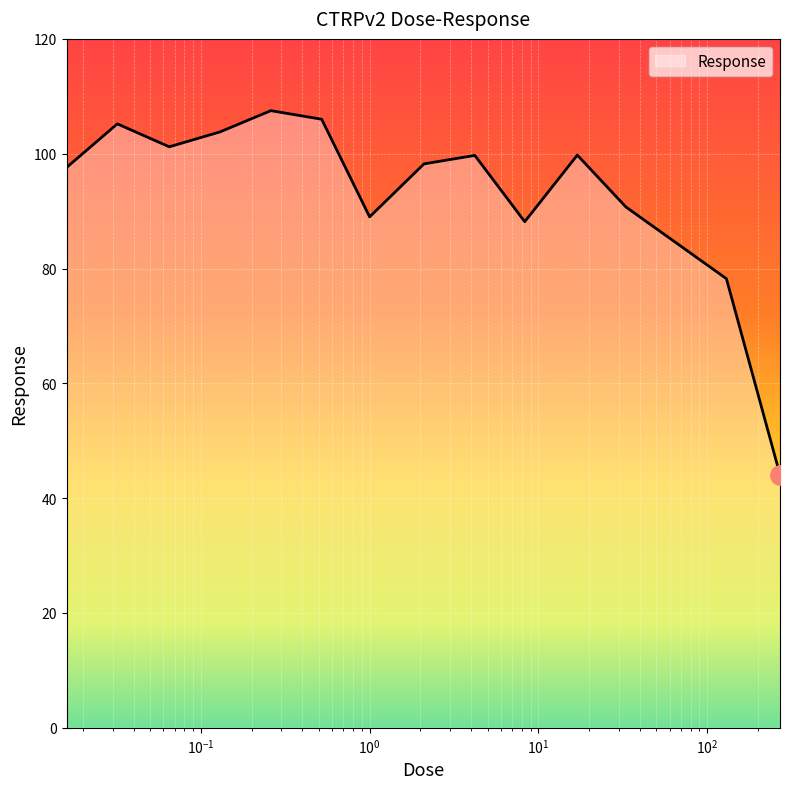

What is the maximum value shown in the chart?

107.5